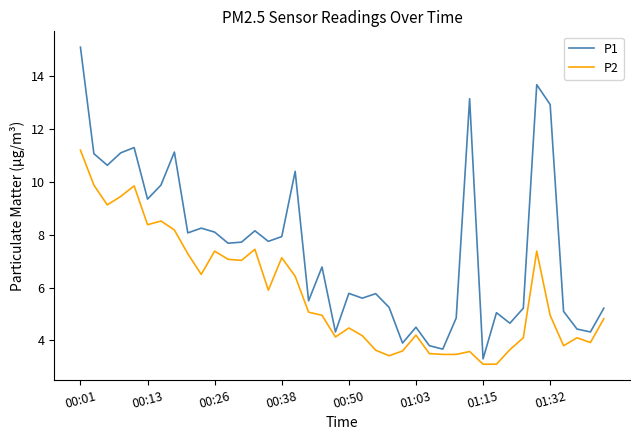

What is the highest value of the P1 series?

15.1